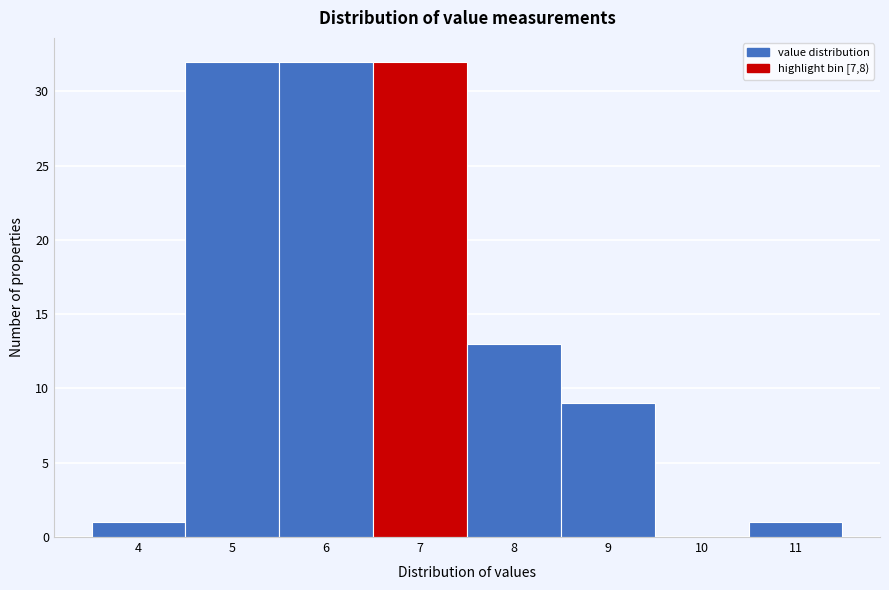

Reading right to left, list all the values displayed in this chart.

11=1	10=0	9=9	8=13	7=32	6=32	5=32	4=1